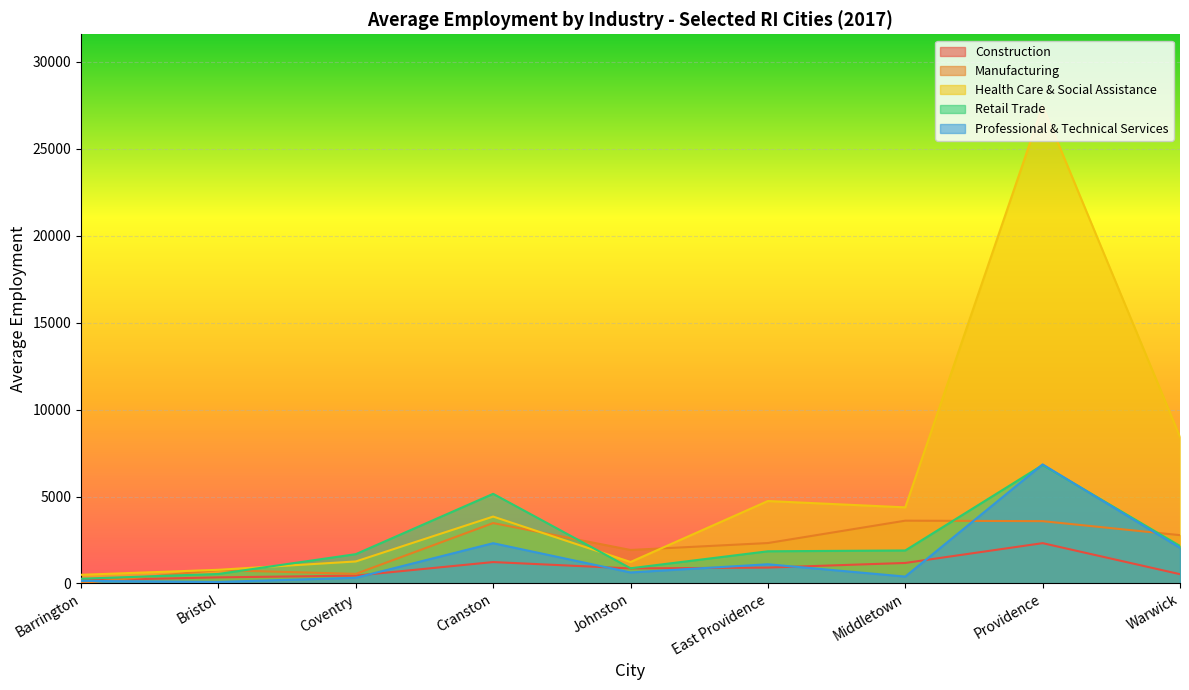

What value does the Professional & Technical Services series have at Providence, to the nearest 50?

6850